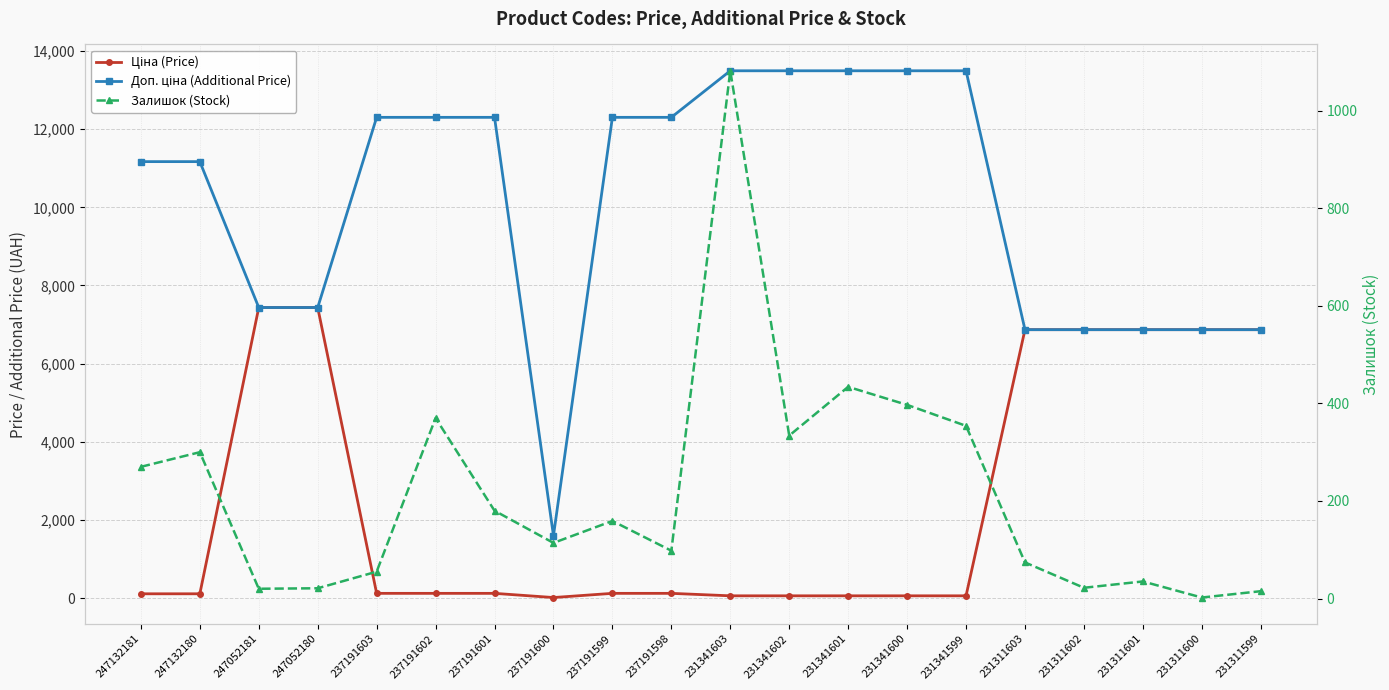

True or false: Доп. ціна (Additional Price) and Залишок (Stock) cross at least once.

False